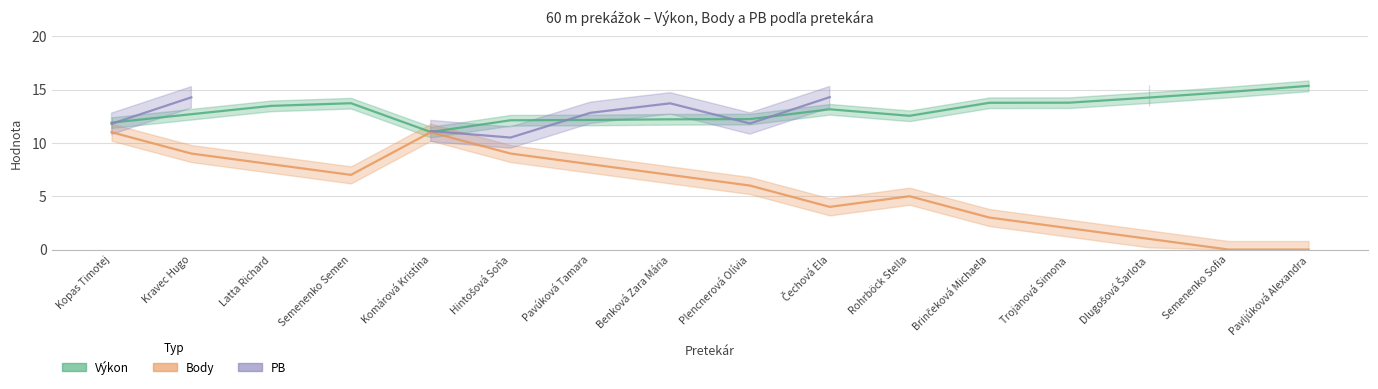

Is it true that Body equals 3.0 at Brinčeková Michaela?

True